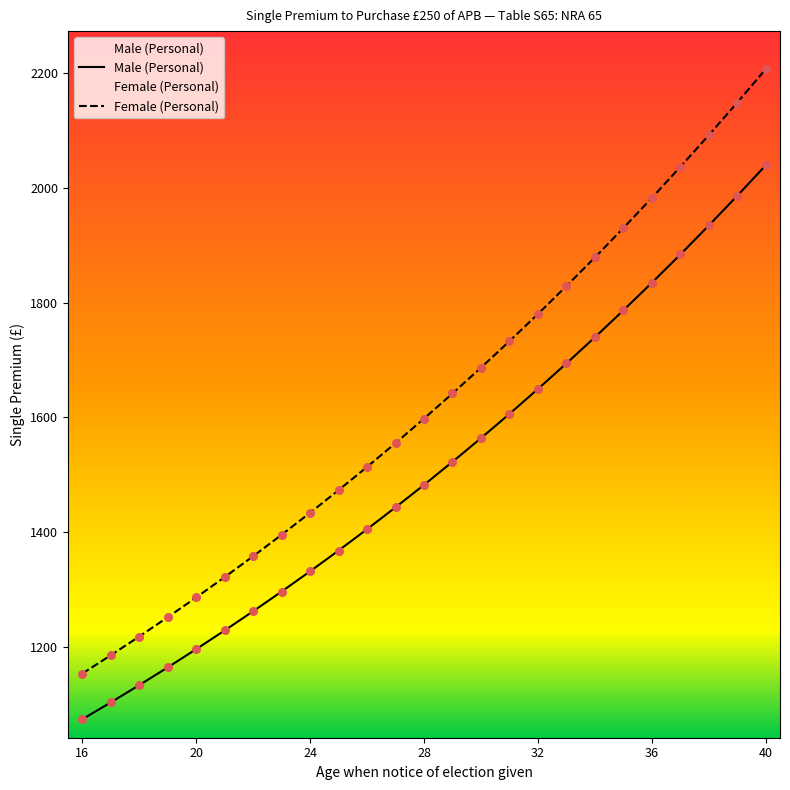

Which series has the widest spread of Y values?

Female (Personal)